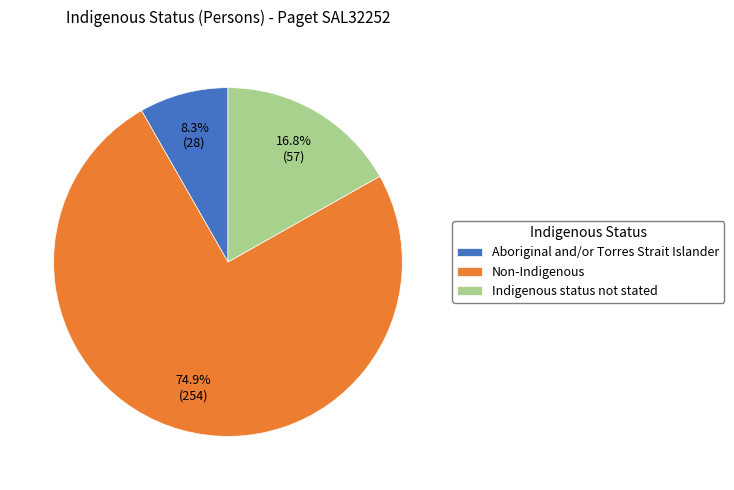

How much of the chart is everything except Indigenous status not stated?

83.2%